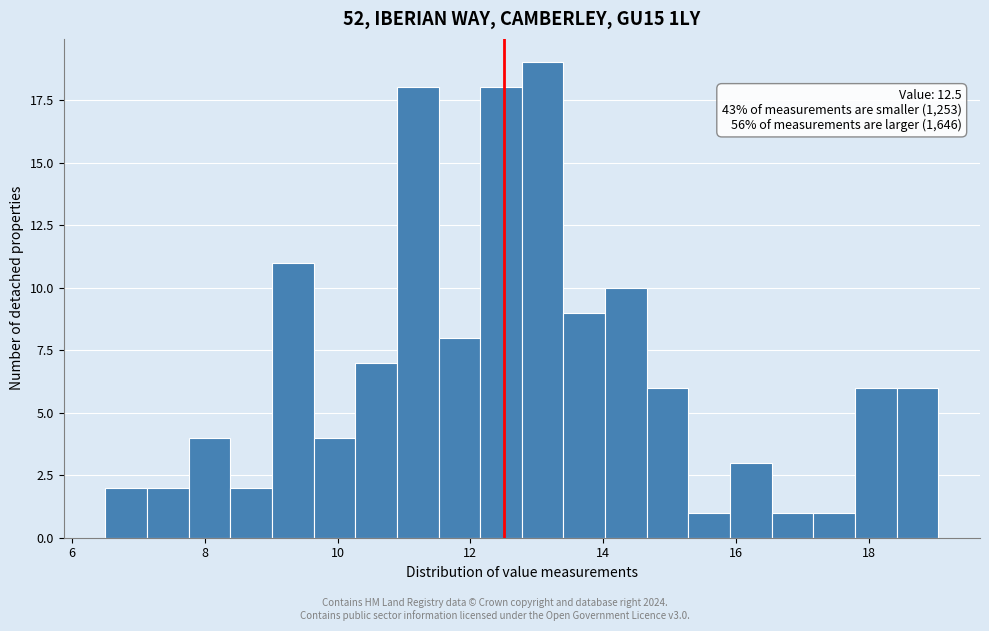

Around what value on the x-axis is the tallest bar? Give the approximate position of its centre, as read against the axis.

13.0